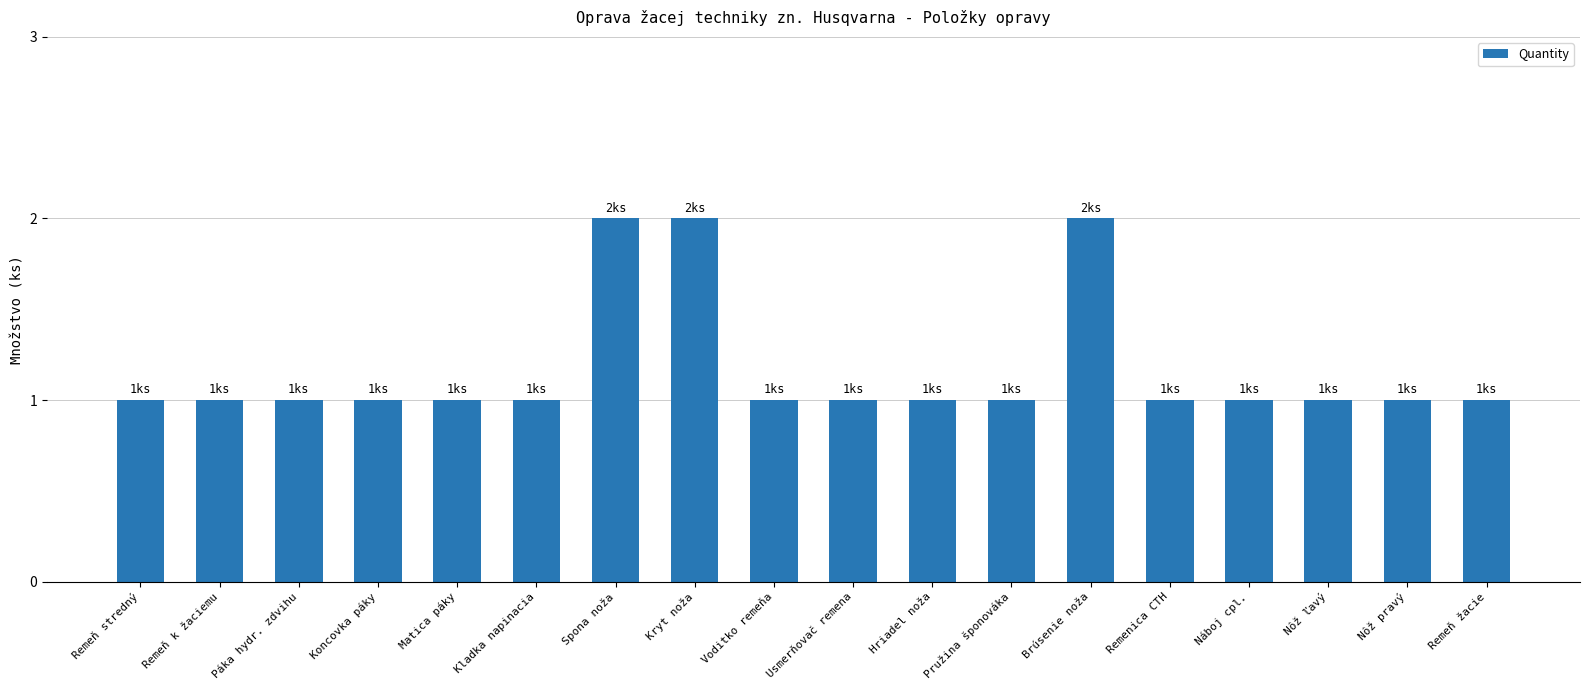

How many series are shown in this chart?

1